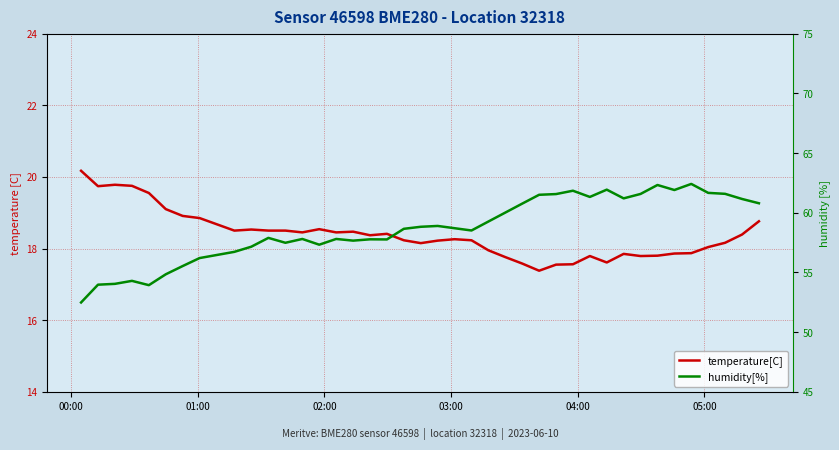

What is the minimum value for humidity[%]?

52.5